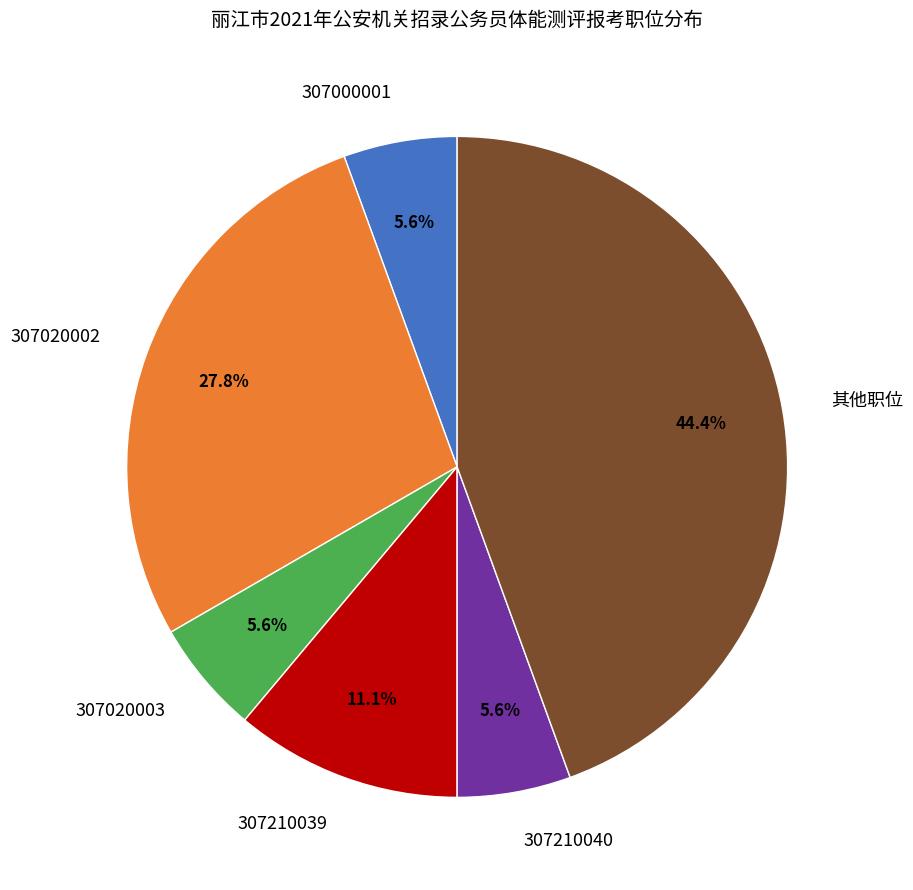

Is 307210040 the majority of the pie?

No